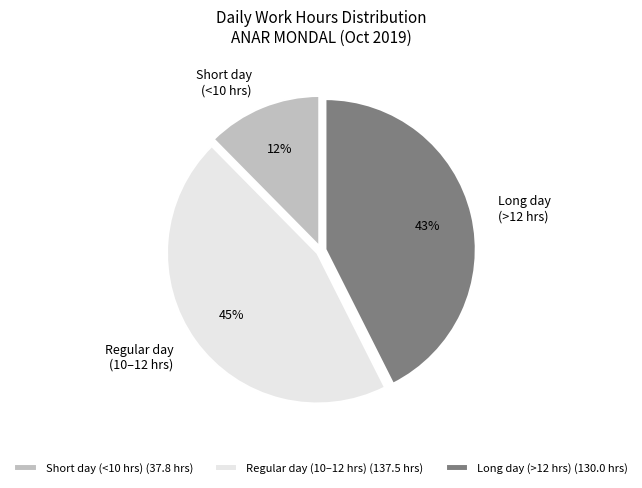

Is there any slice that represents more than half of the pie?

No